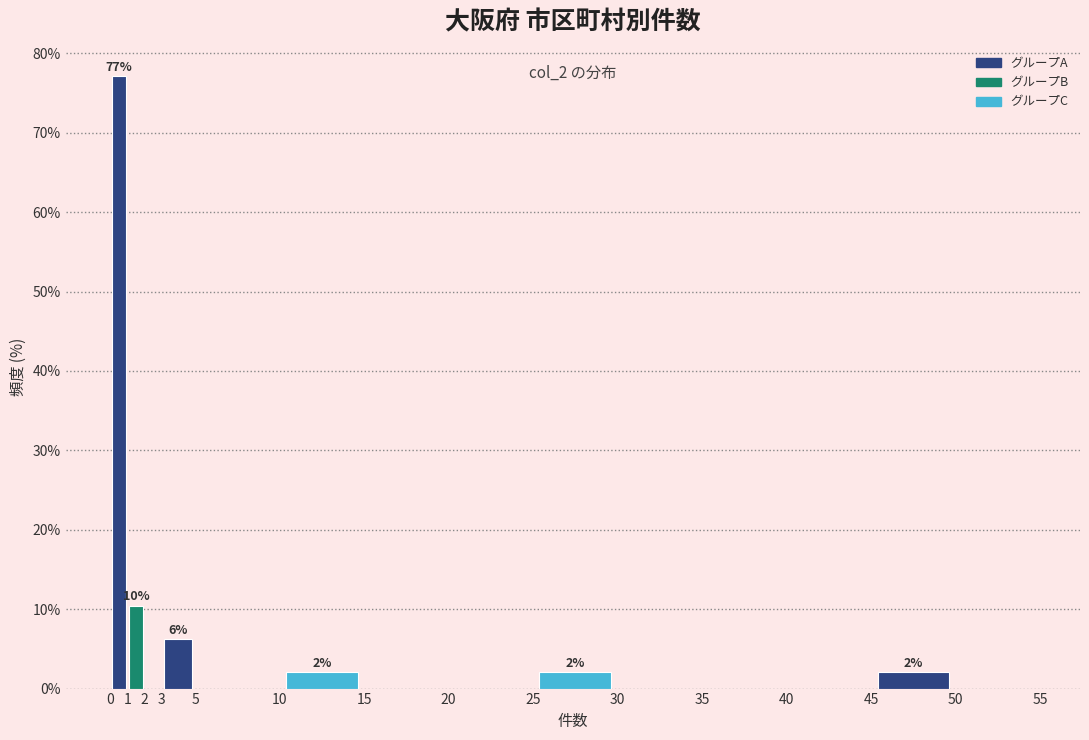

Which range on the x-axis has the tallest bar?

0 to 1